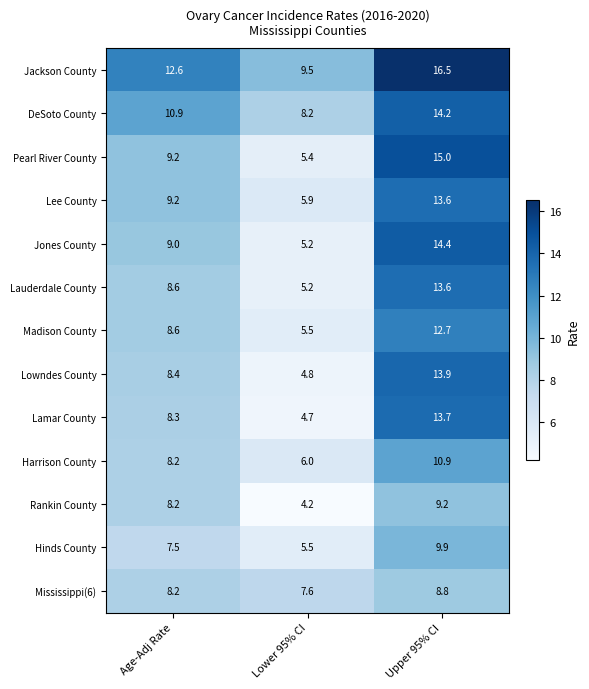

Which series has the widest spread of values?

Pearl River County